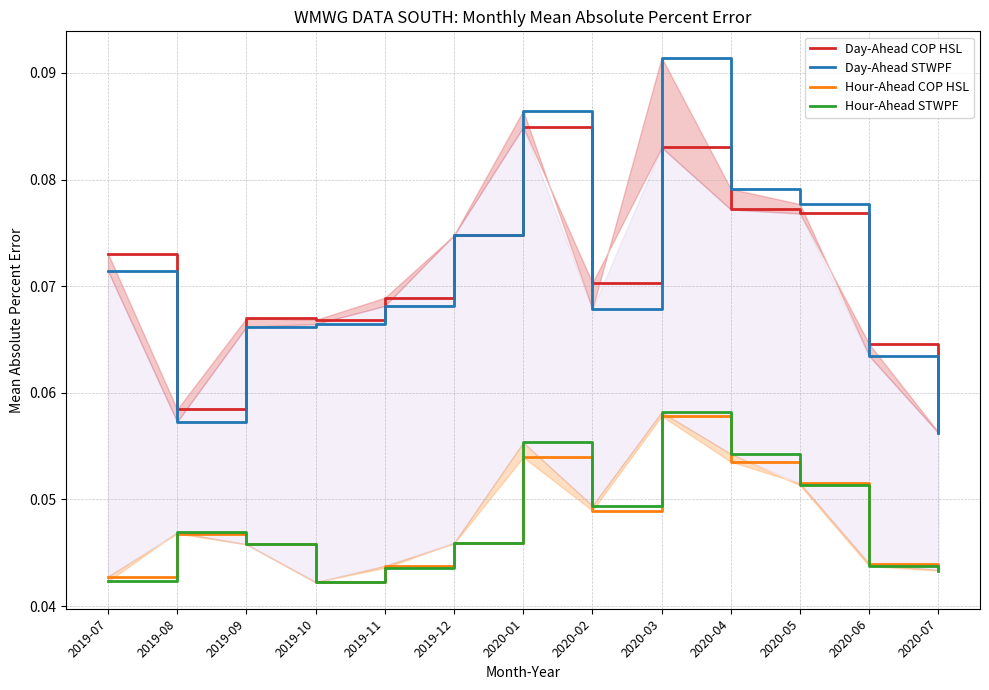

Which series has the largest total across all categories?

Day-Ahead STWPF